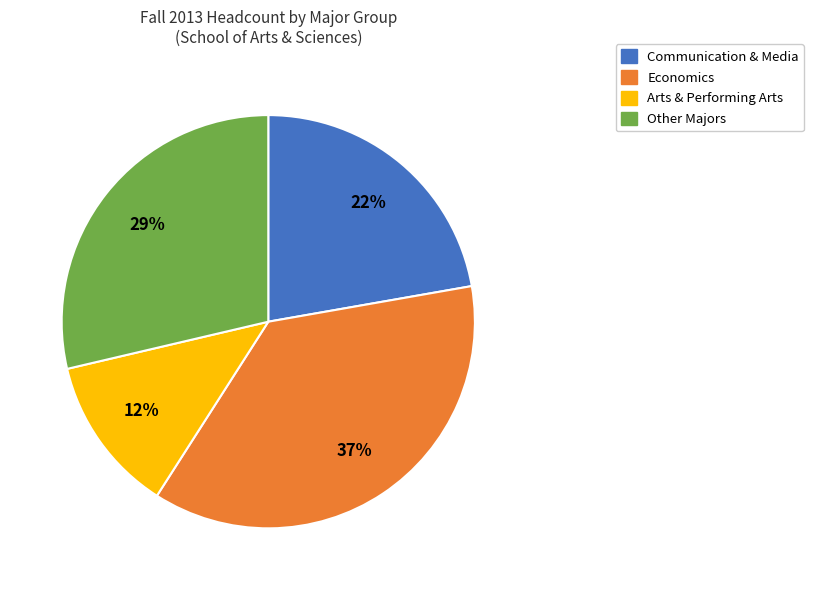

Is there any slice that represents more than half of the pie?

No